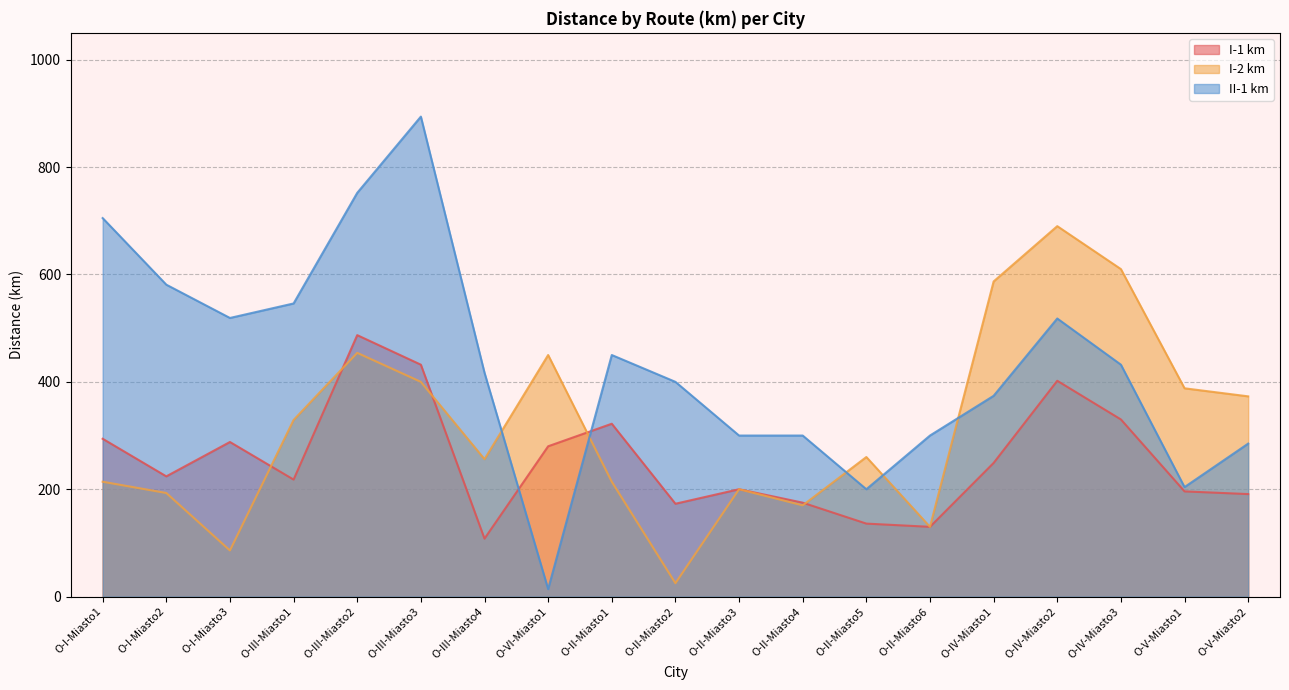

Rank the series at O-III-Miasto1 from highest to lowest value.

II-1 km, I-2 km, I-1 km